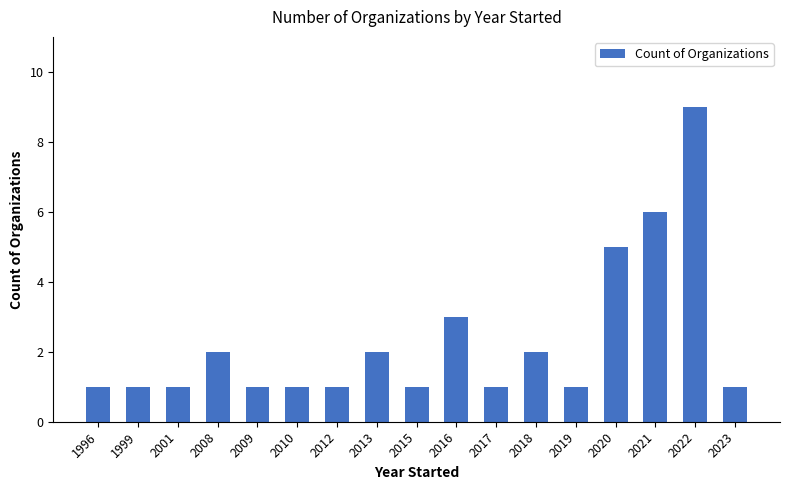

What is the value of the 13th bar from the left?

1